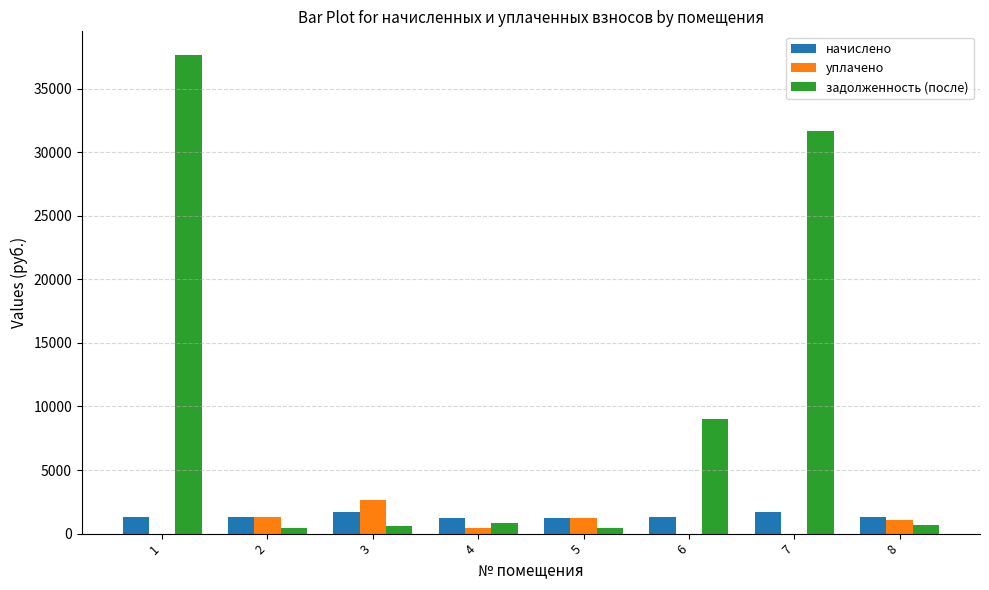

Which series has the largest total across all categories?

задолженность (после)